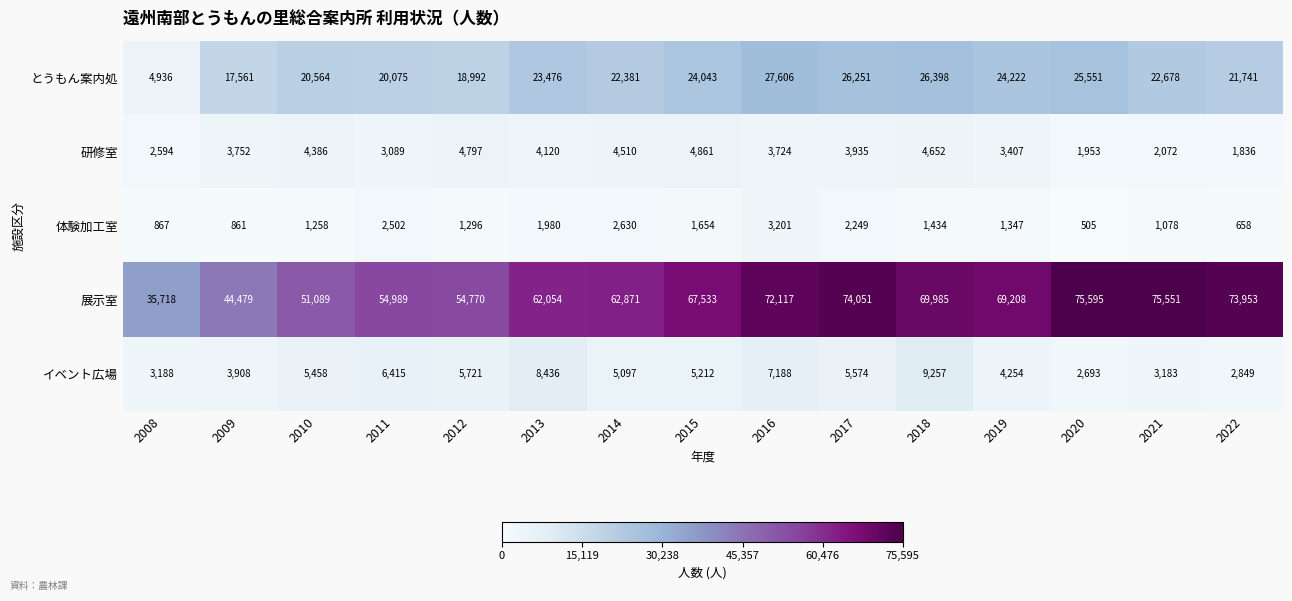

What is the smallest value displayed?

505